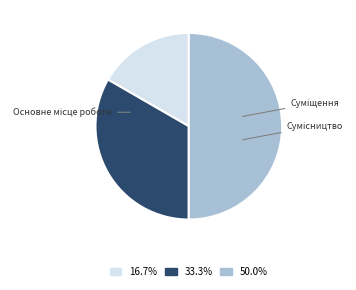

What is the smallest slice in the pie chart?

Основне місце роботи